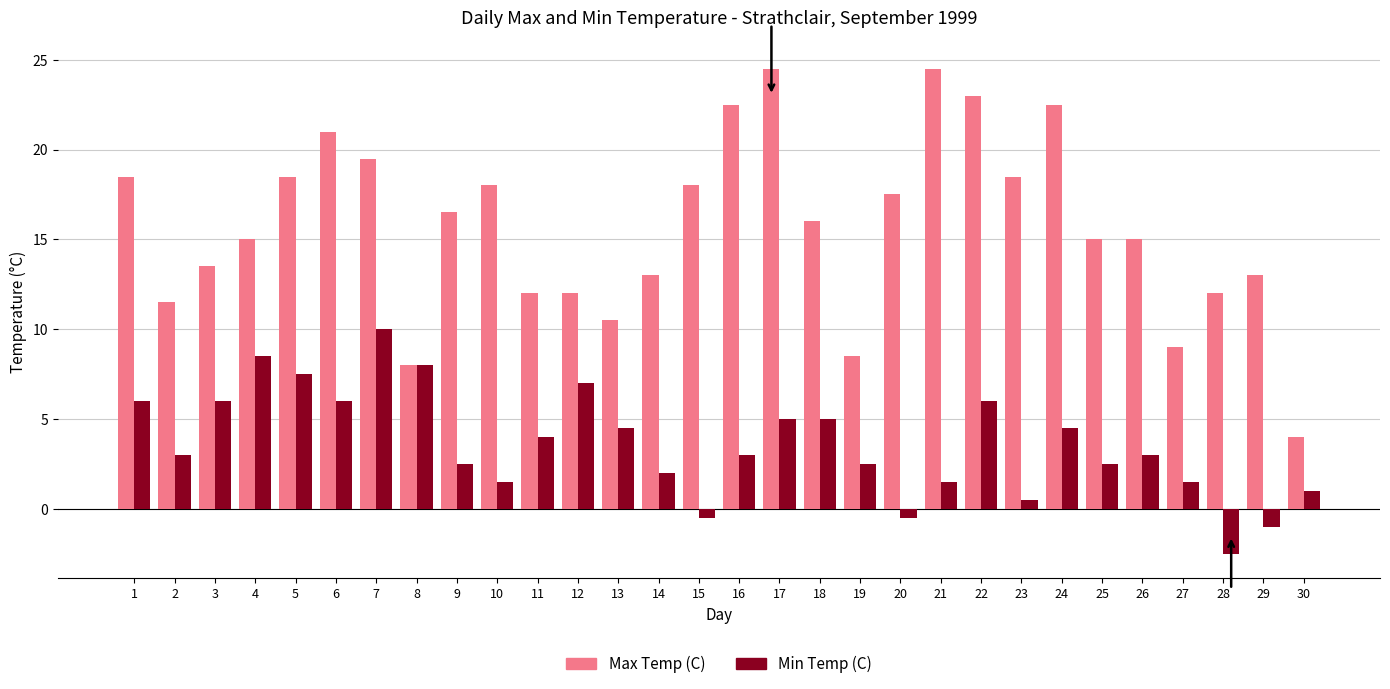

Is the value of Max Temp (C) at 16 greater than the value of Min Temp (C) at 9?

Yes